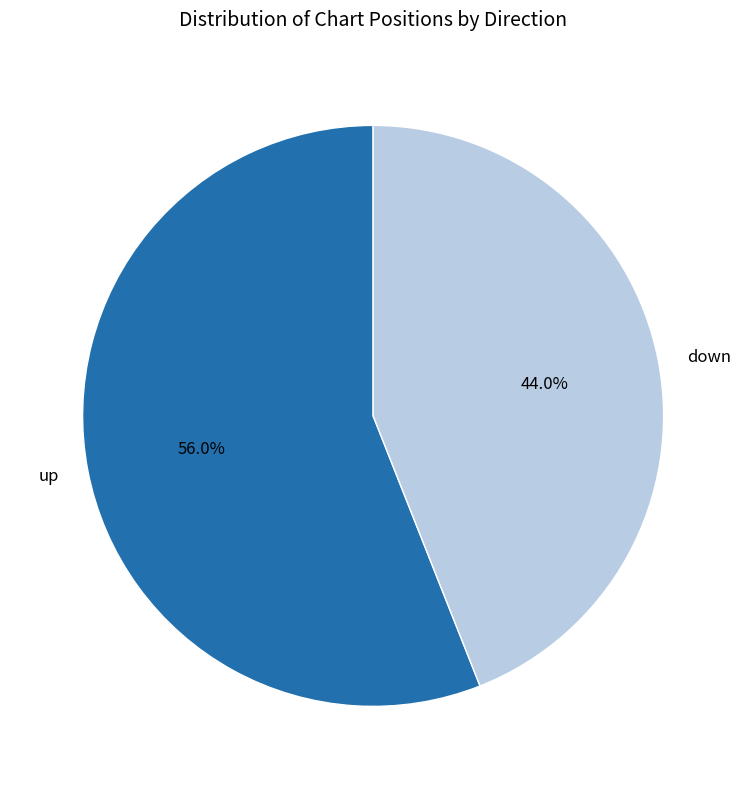

Is down the majority of the pie?

No